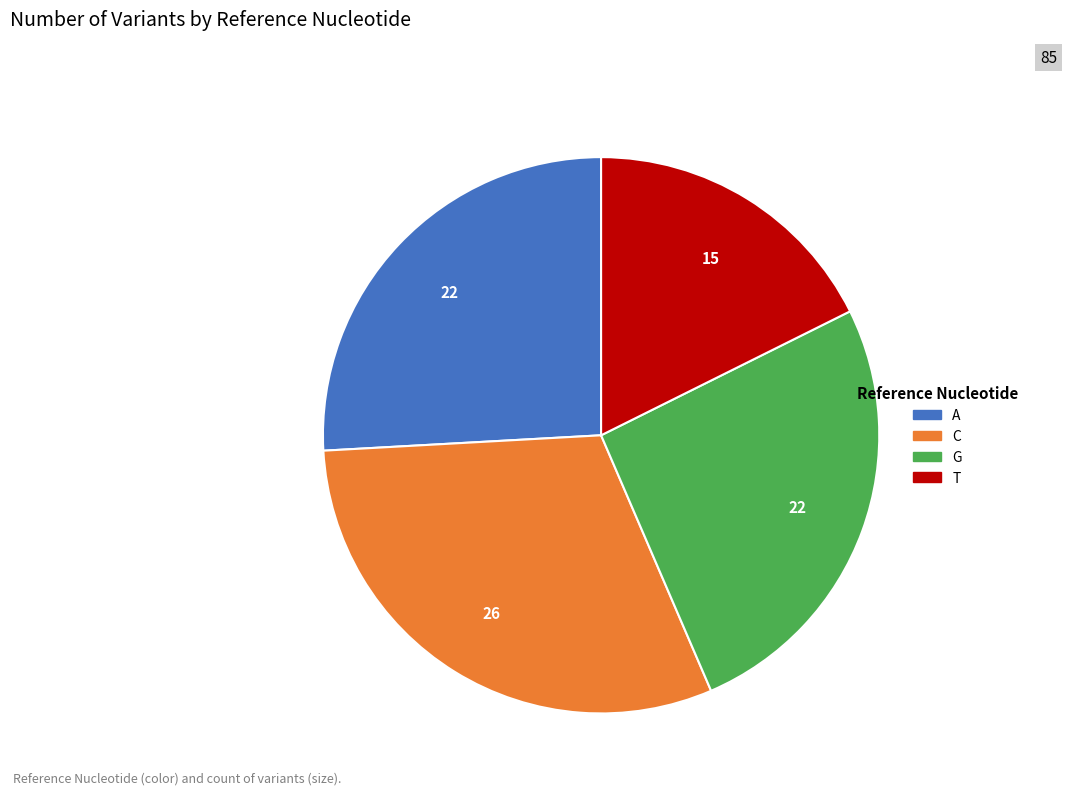

Which category has the smallest portion of the pie?

T